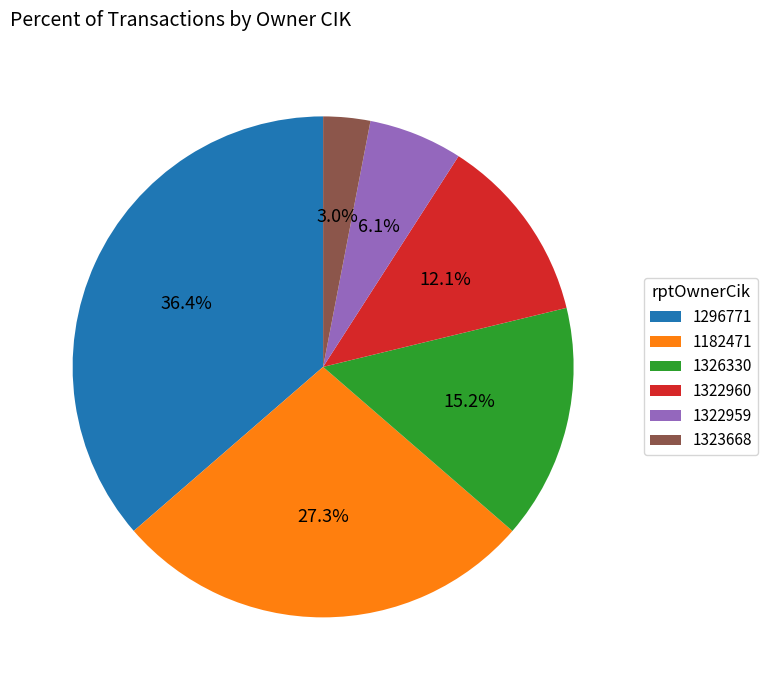

To the nearest percent, what percentage of the pie is 1326330?

15%